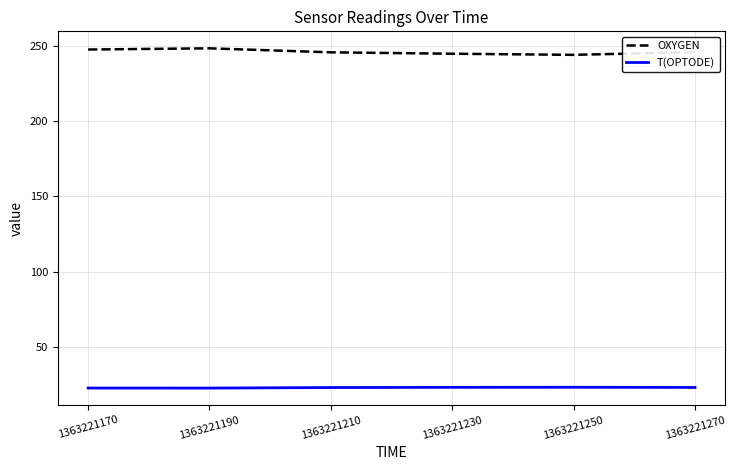

The T(OPTODE) series shows 6.4 at 1363221230. True or false?

False